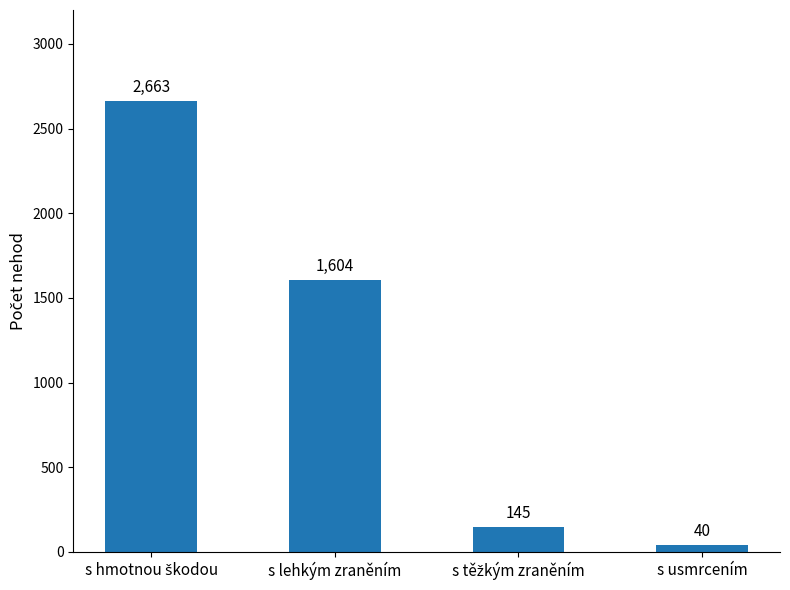

At which category does the chart reach its minimum across all series?

s usmrcením